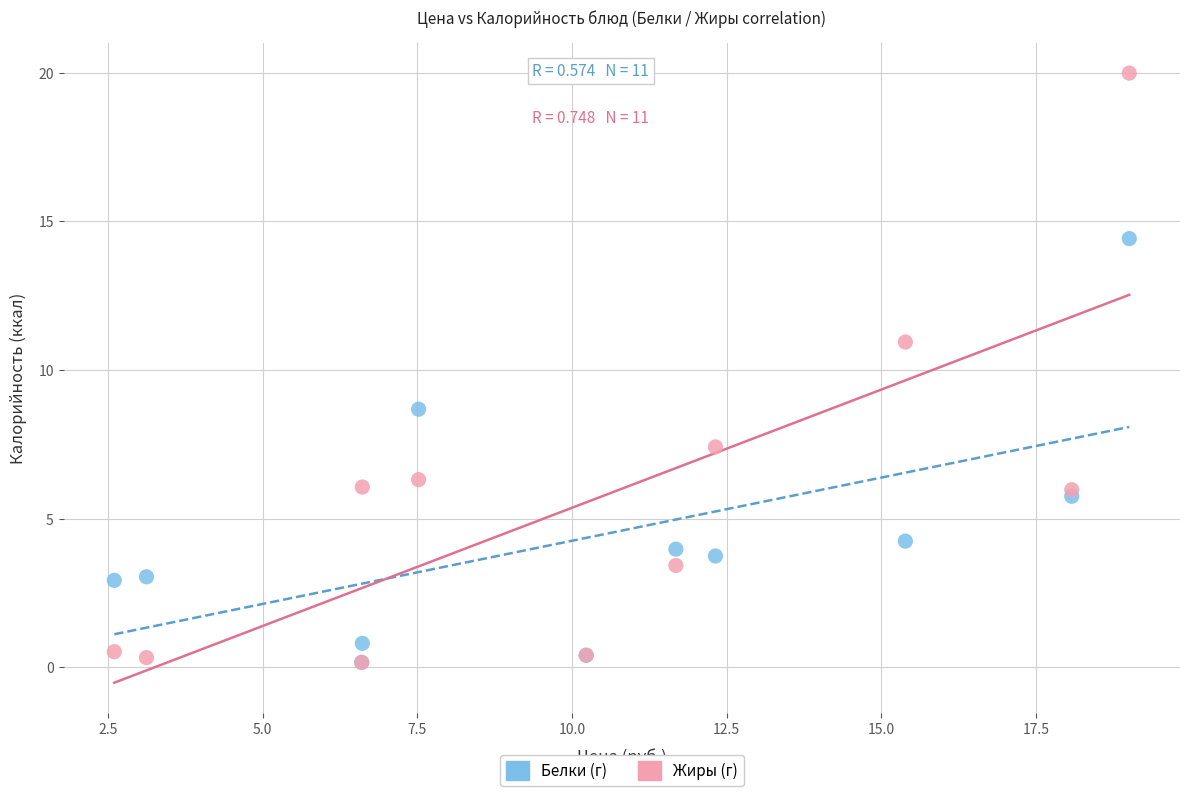

What are all the series names shown in the legend?

Белки (г), Жиры (г)